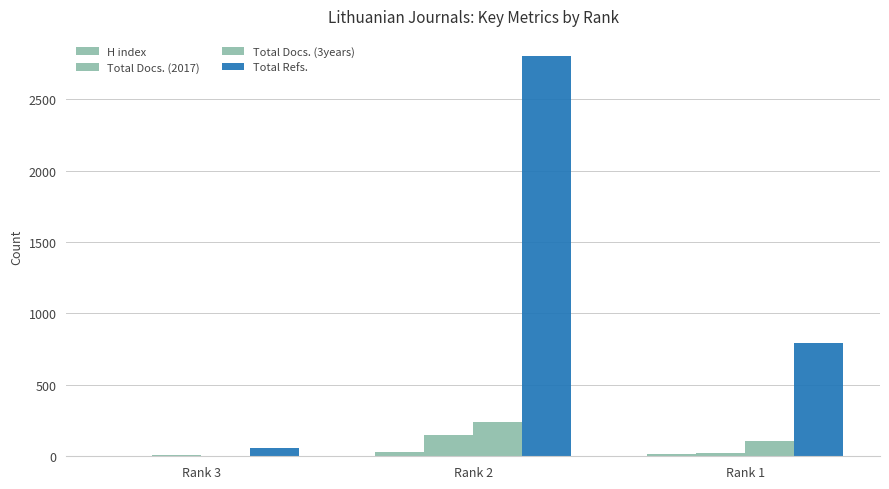

Reading right to left, transcribe all the data shown in this chart.

H index: 19	27	0
Total Docs. (2017): 22	147	6
Total Docs. (3years): 106	243	0
Total Refs.: 791	2803	56